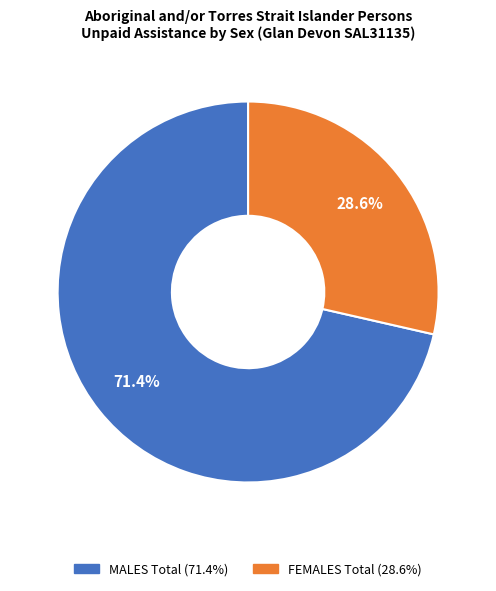

Does FEMALES Total represent more than half of the total?

No